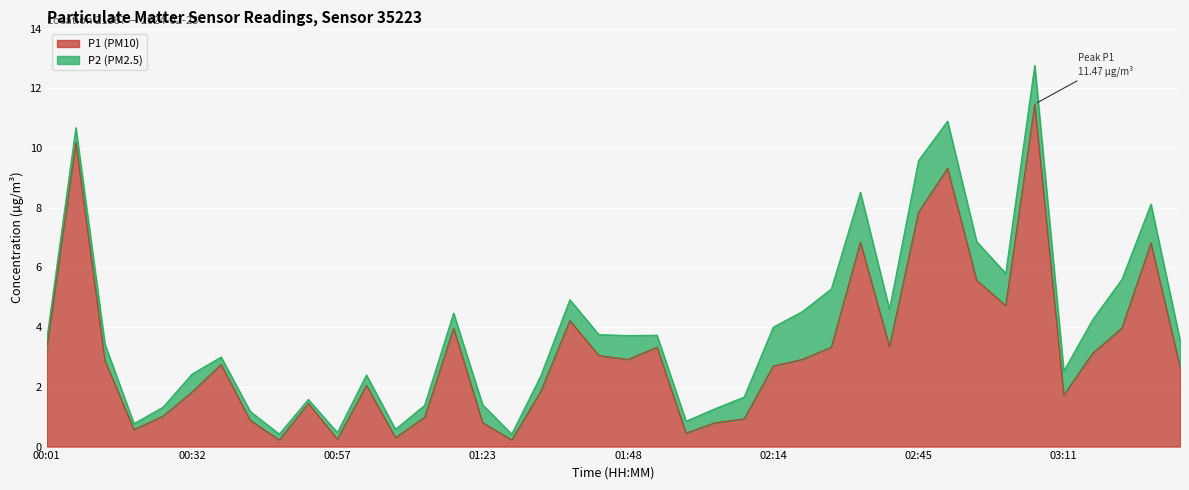

What is the maximum value for P1 (PM10)?

11.5